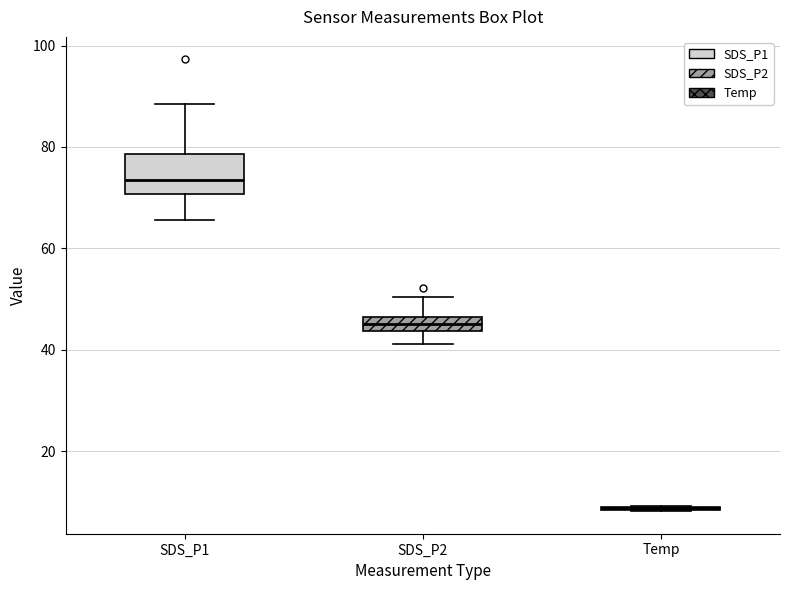

Which box is the tallest, from its lower edge to its upper edge?

SDS_P1